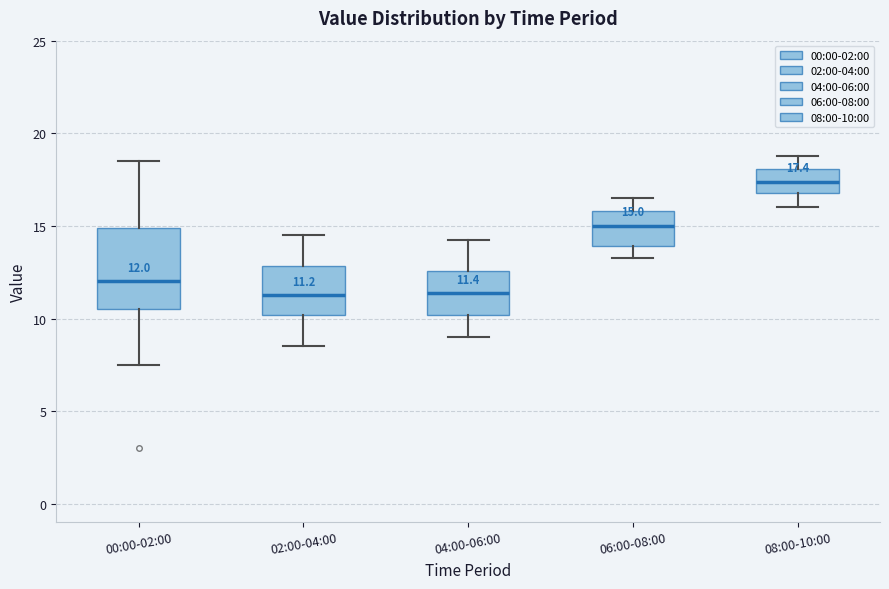

Which box is the tallest, from its lower edge to its upper edge?

00:00-02:00